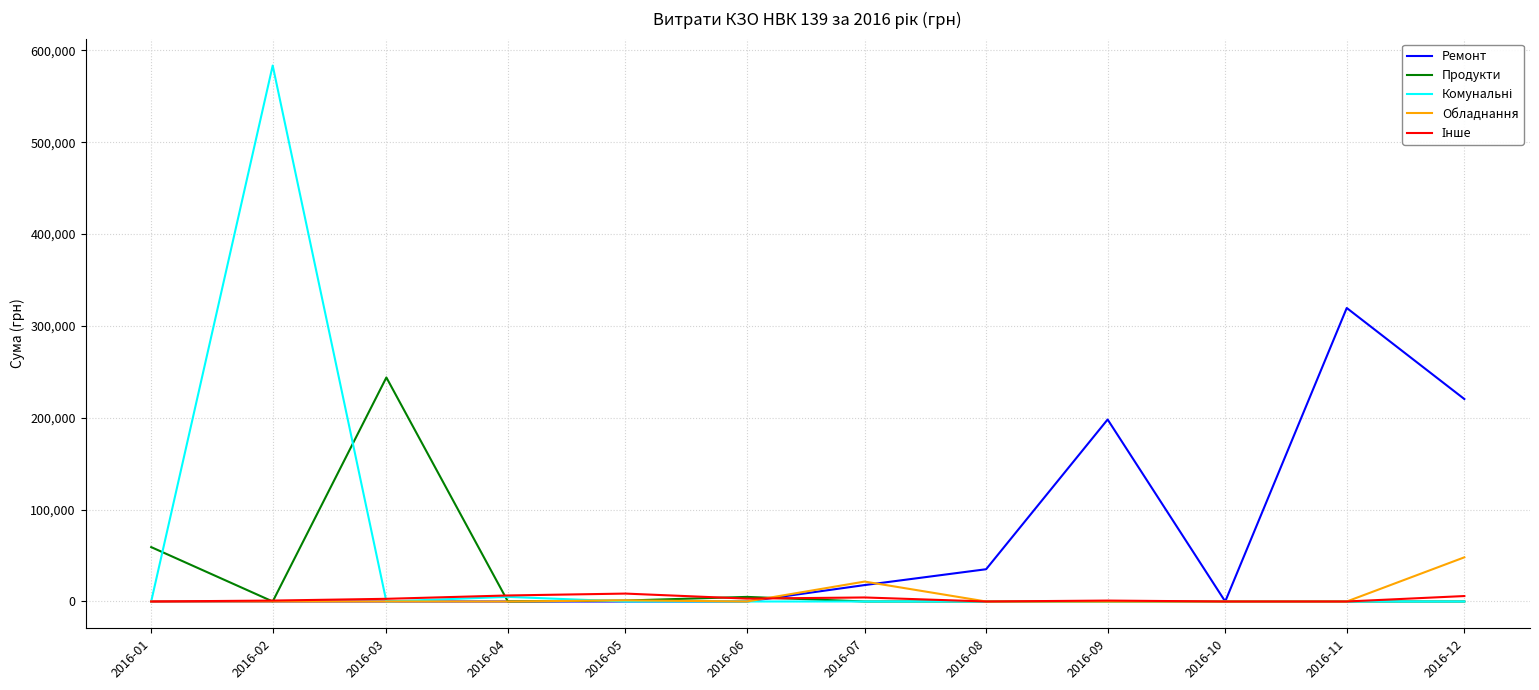

The value of Ремонт at 2016-10 is 0.0. True or false?

True